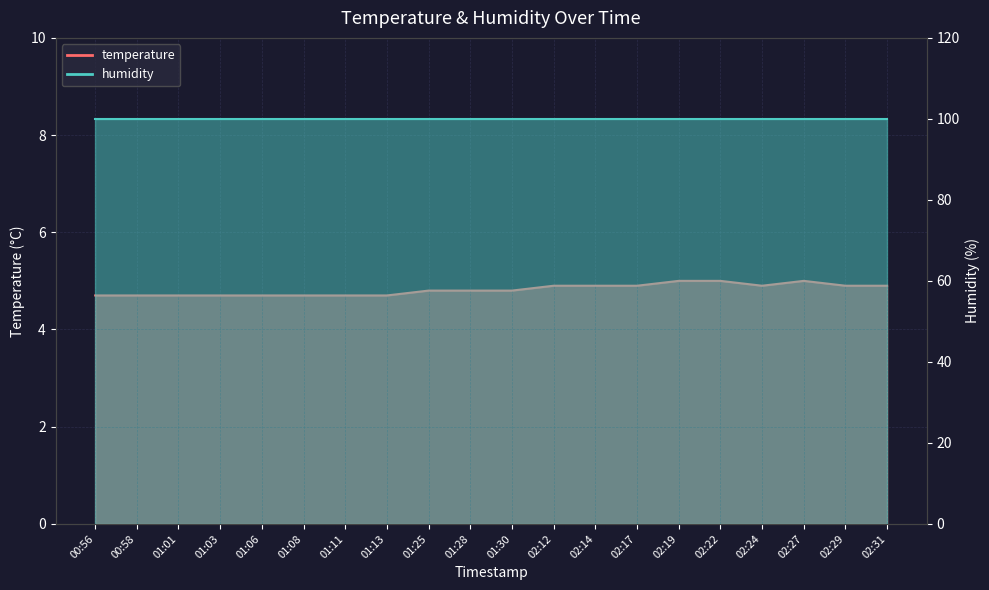

Which category has the highest value across all series?

02:19